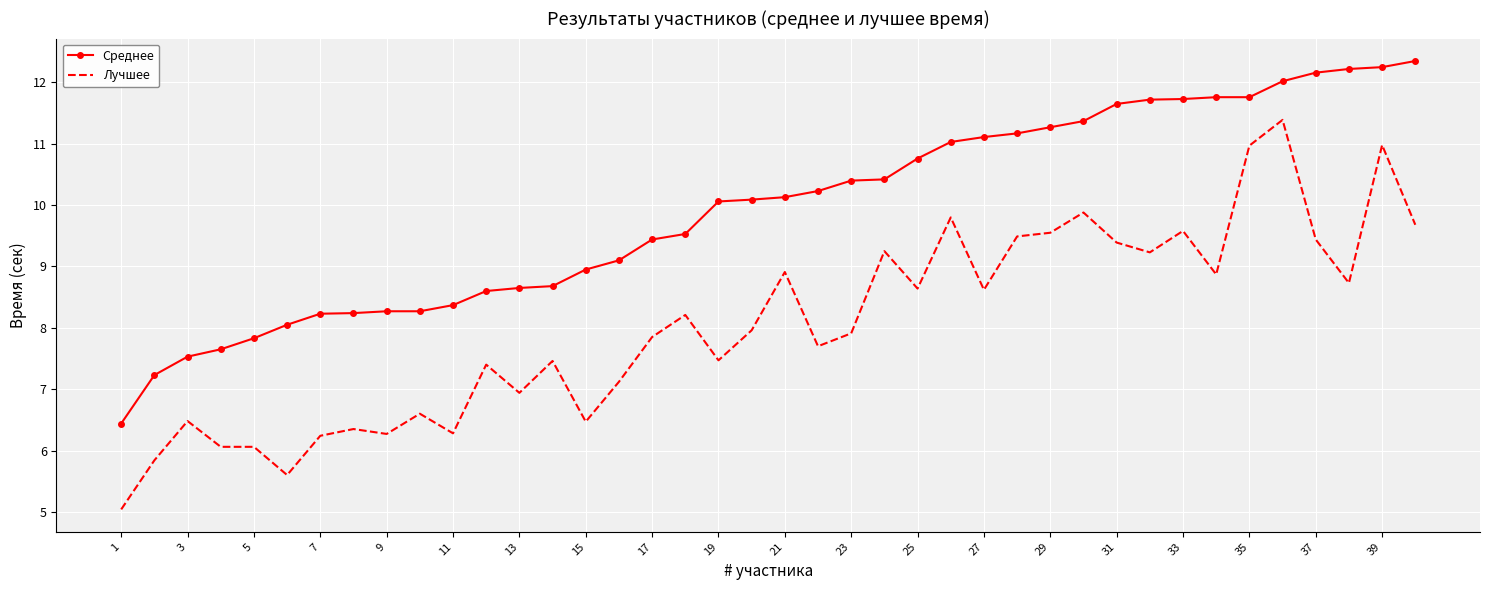

Which series has the largest total across all categories?

Среднее